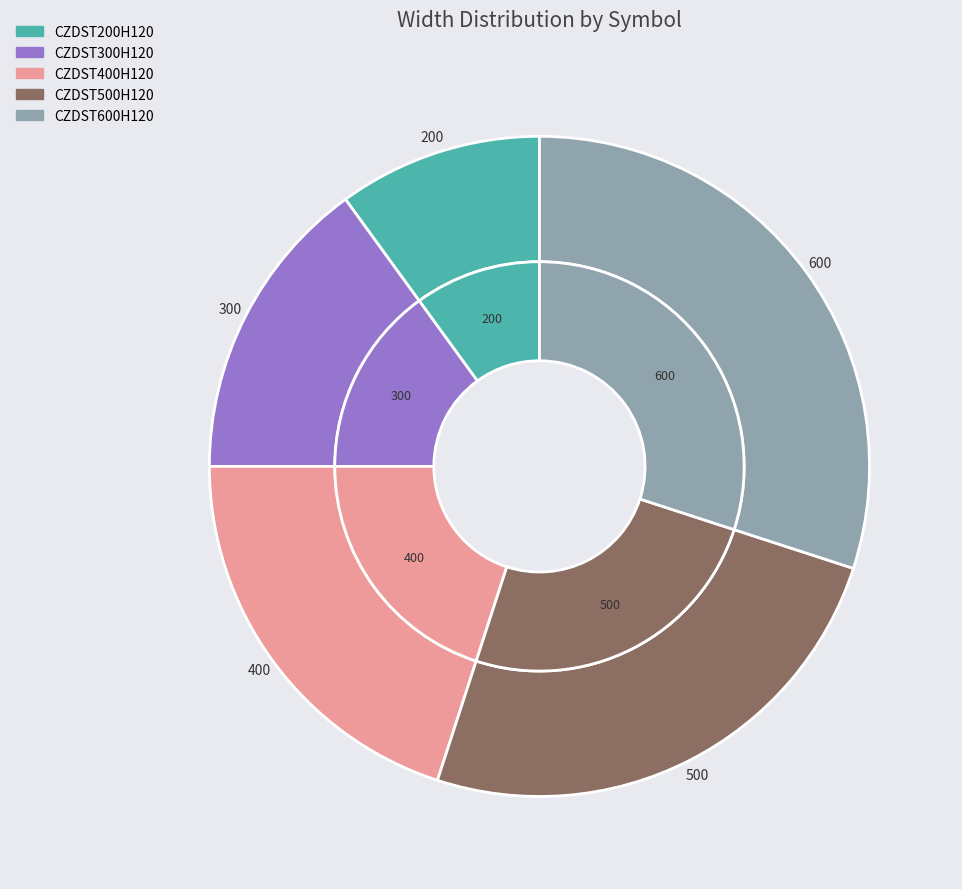

Does CZDST600H120 account for over 50% of the chart?

No